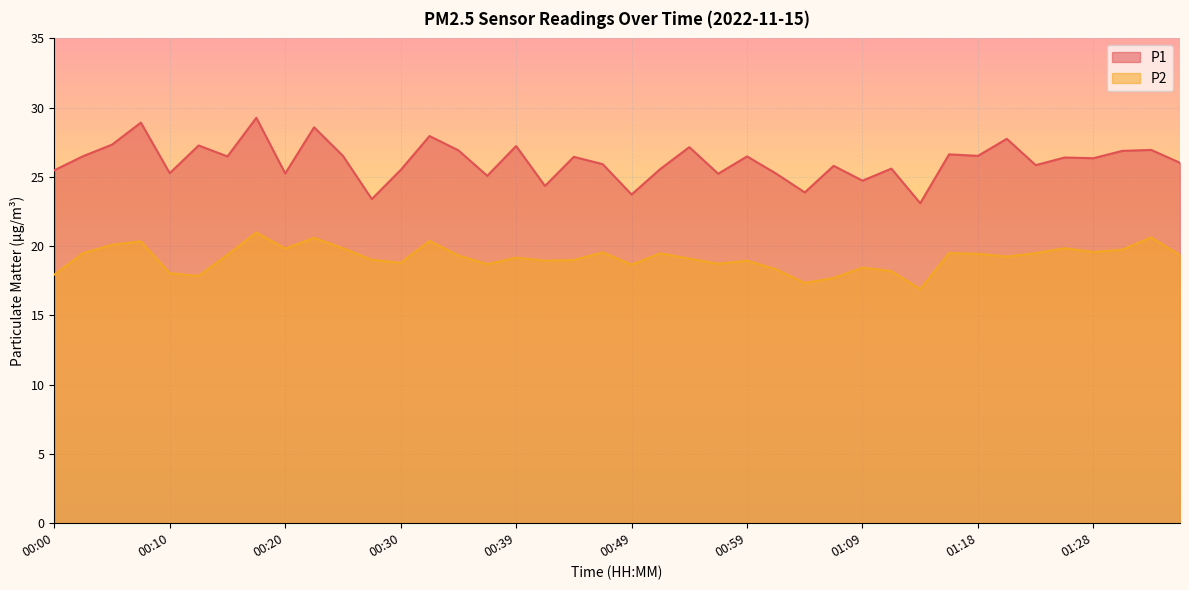

How many lines are shown in the chart?

2